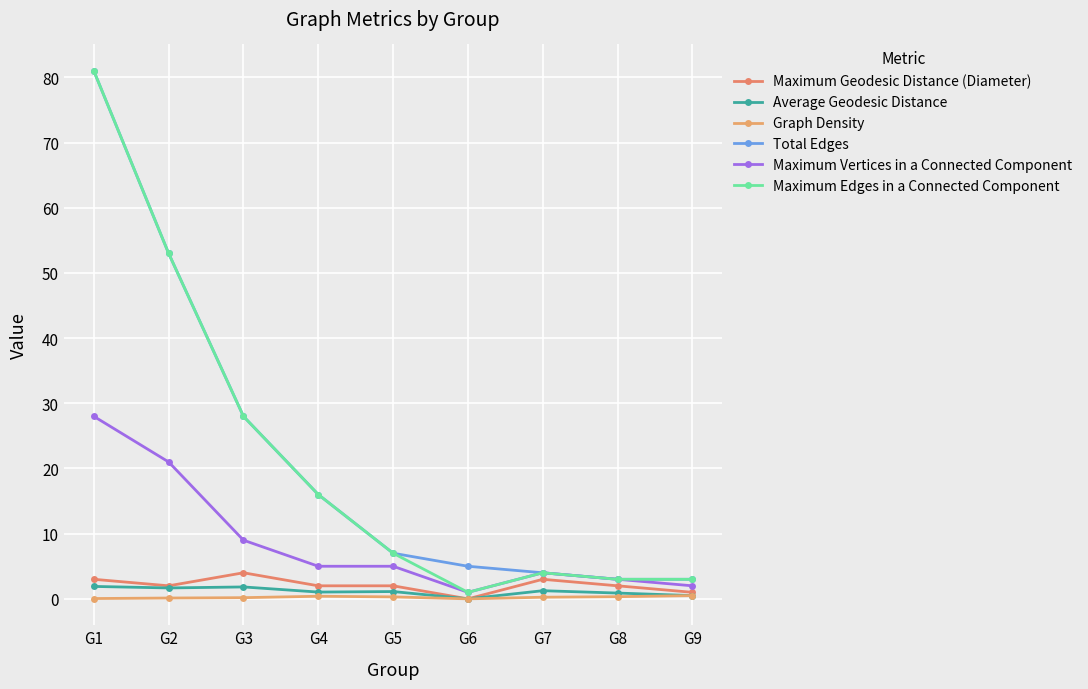

How many interior local peaks does the Graph Density series have?

1